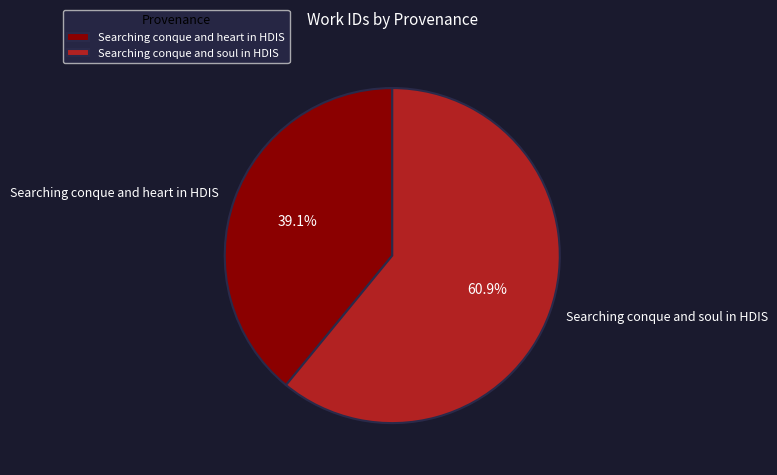

How many segments does this pie chart have?

2